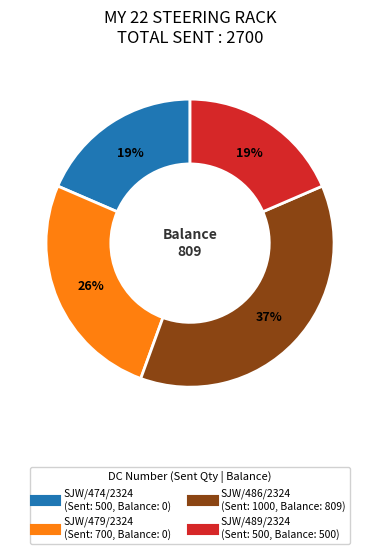

How many slices are in this pie chart?

4